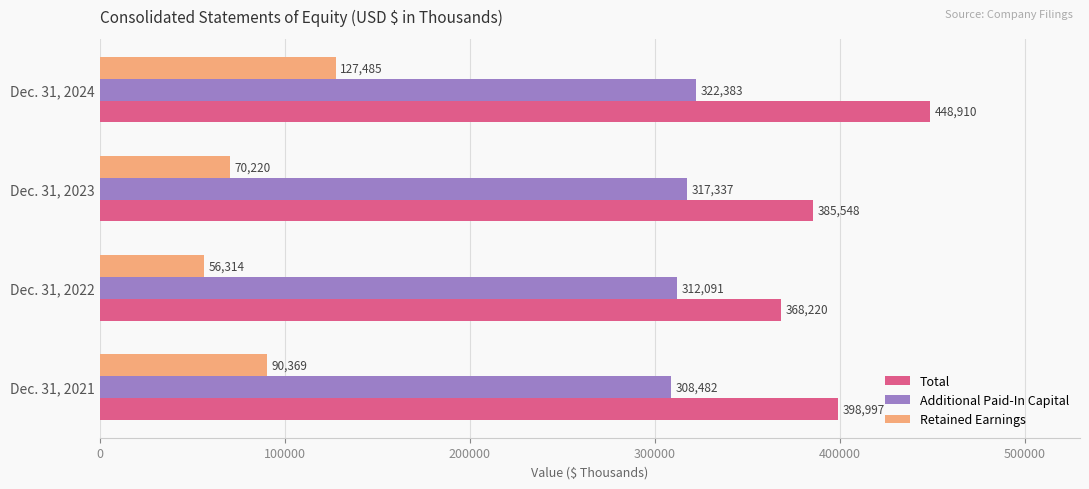

The Additional Paid-In Capital series shows 308482 at Dec. 31, 2021. True or false?

True